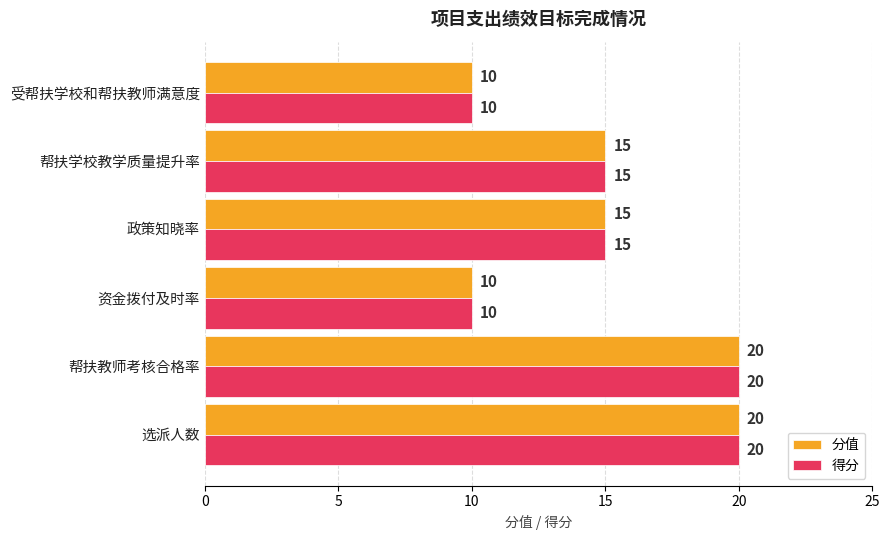

Read the 分值 value at 帮扶学校教学质量提升率, to the nearest 10.

20